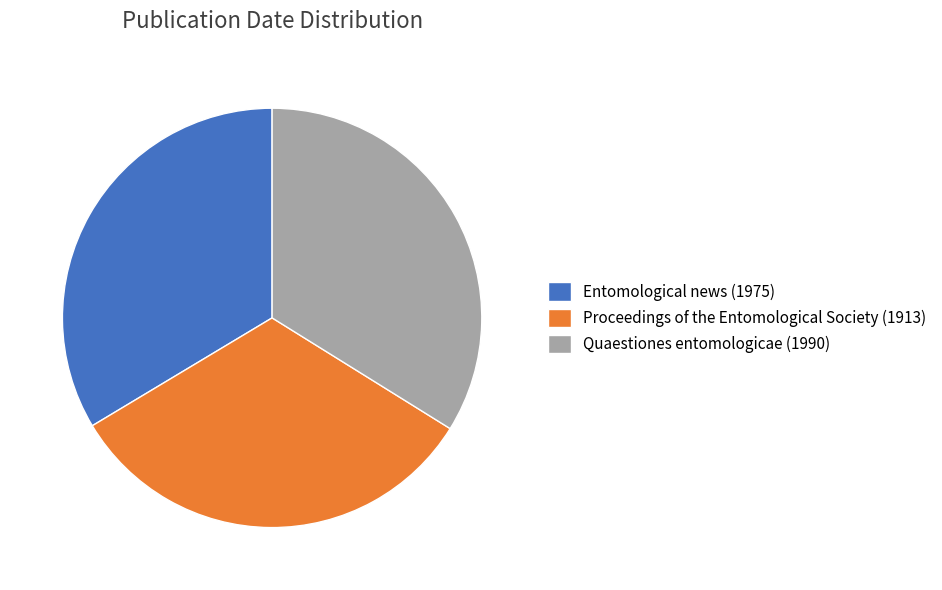

Which slice is the smallest?

Proceedings of the Entomological Society (1913)